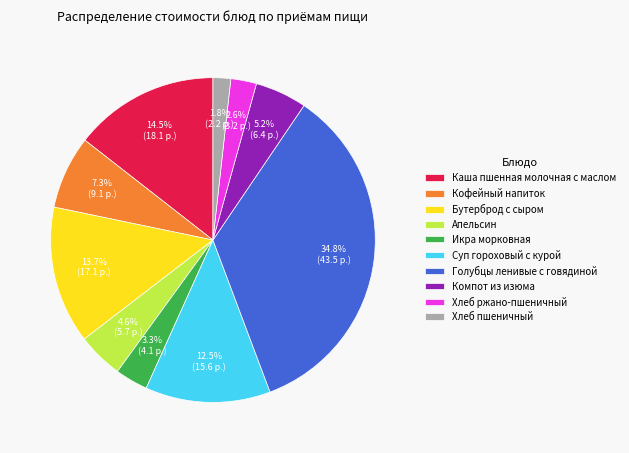

Which slice is the smallest?

Хлеб пшеничный